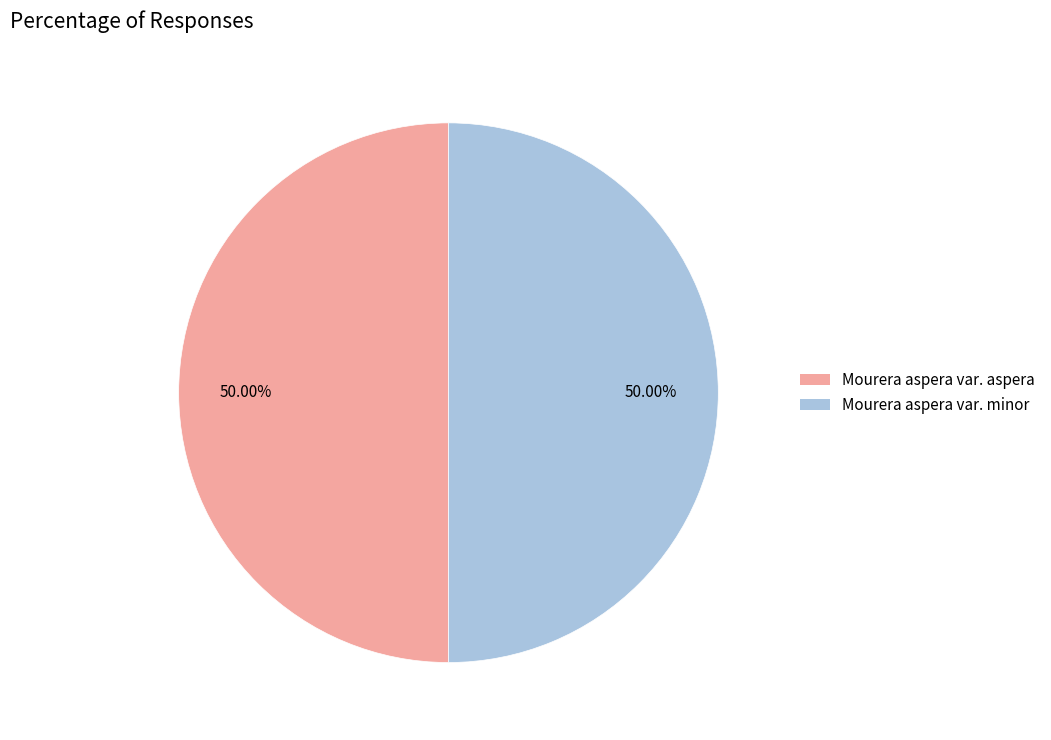

How many segments does this pie chart have?

2